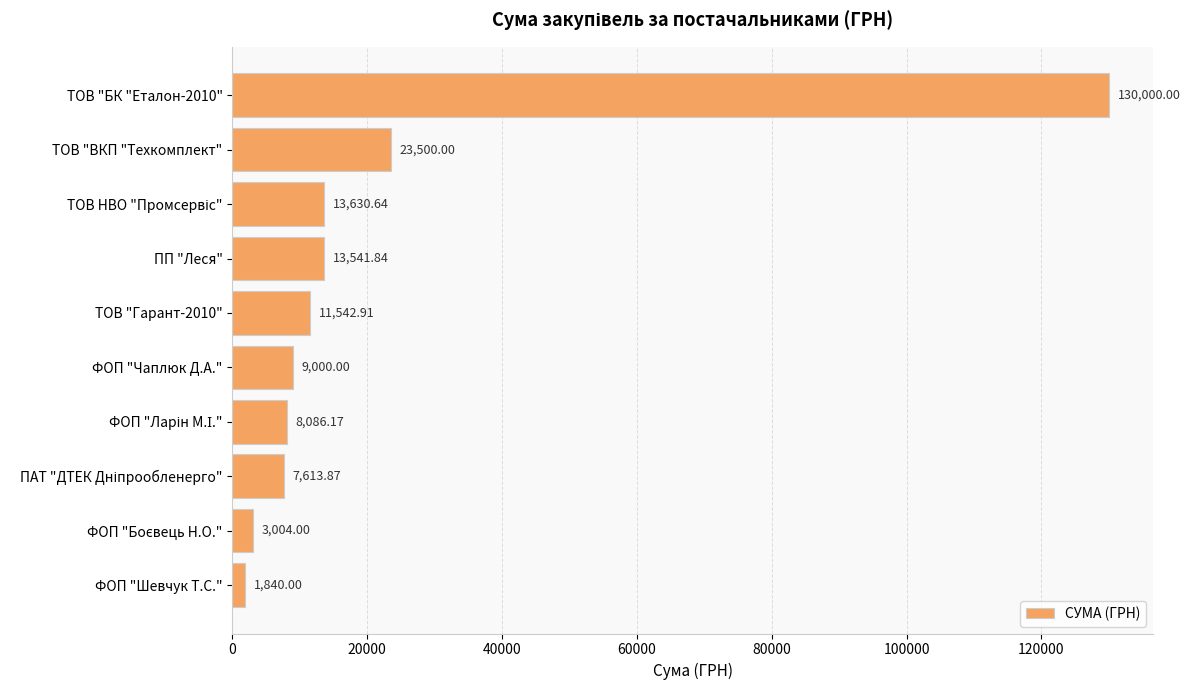

What is the label of the 7th bar from the bottom?

ПП "Леся"